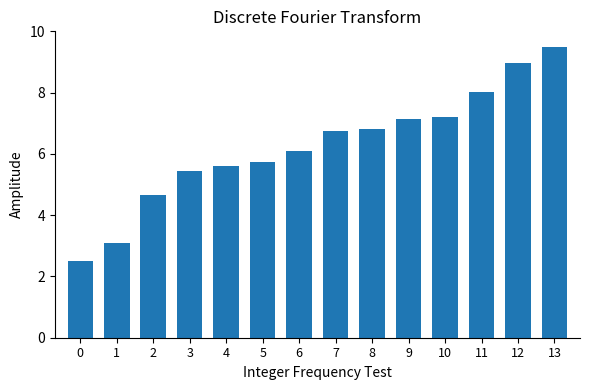

Reading right to left, extract all data points from this chart.

9.5	9.0	8.0	7.2	7.1	6.8	6.8	6.1	5.7	5.6	5.4	4.6	3.1	2.5